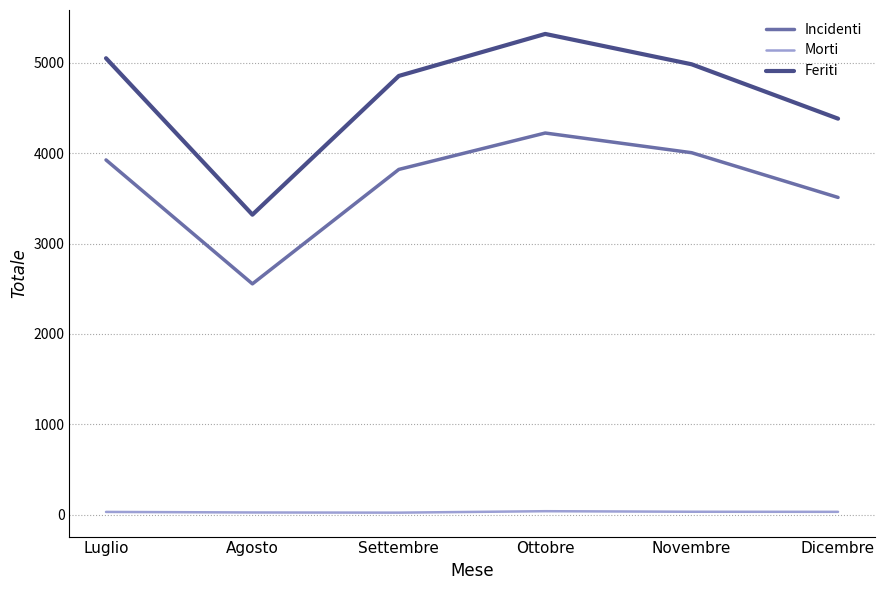

What is the spread (max minus min) of values at Agosto?

3297